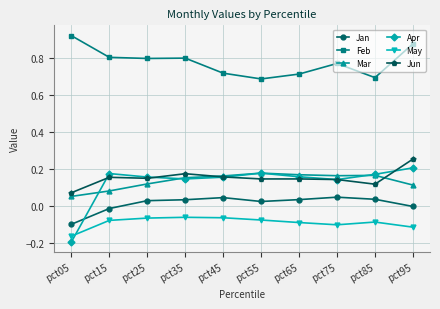

Is this an area chart (filled region under the line)?

No